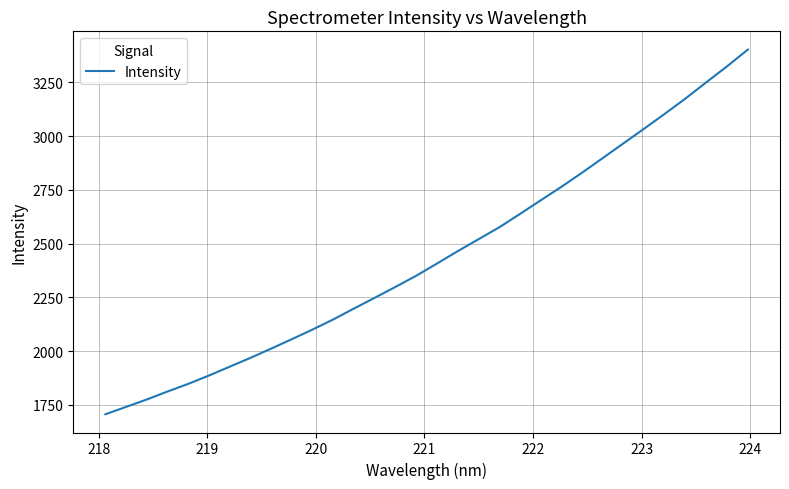

What is the difference between the maximum and minimum values?

1697.1